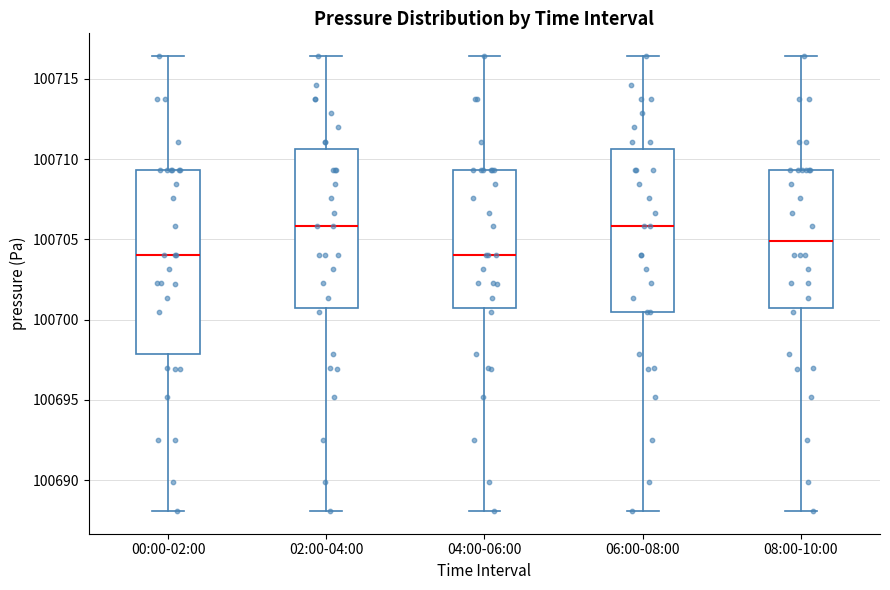

Which box is the tallest, from its lower edge to its upper edge?

00:00-02:00